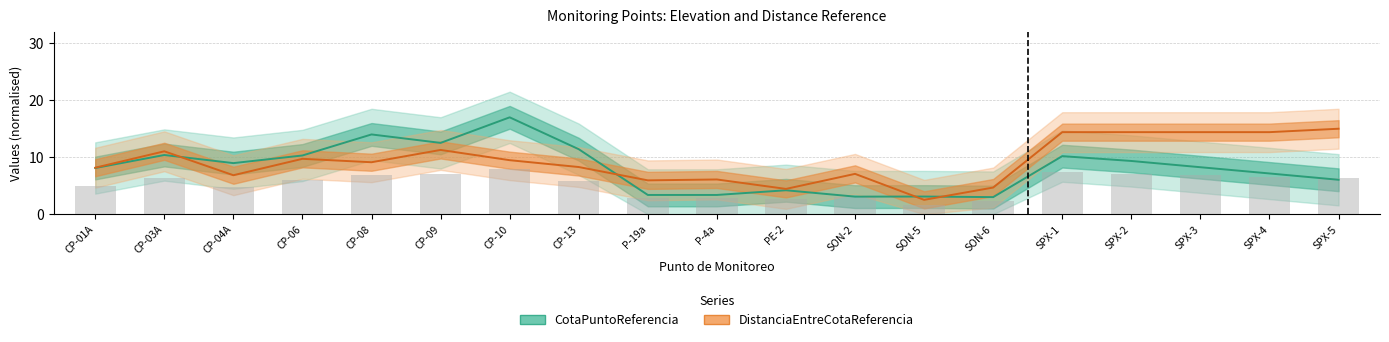

Reading right to left, what are all the values shown in this chart?

CotaPuntoReferencia: 6.0	7.2	8.2	9.3	10.2	3.0	3.1	3.1	4.2	3.4	3.4	11.4	17.0	12.5	14.0	10.3	9.0	10.4	8.1
DistanciaEntreCotaPuntoReferenciaCotaTerreno: 15.0	14.4	14.4	14.4	14.4	4.7	2.5	7.1	4.4	6.1	5.9	8.3	9.5	11.3	9.1	9.7	6.8	11.0	8.2